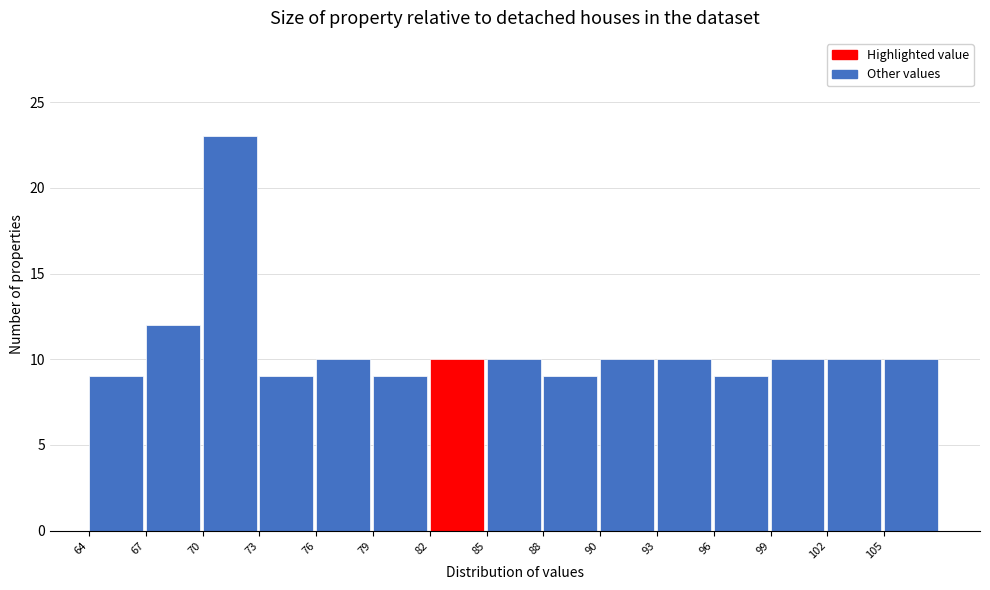

Reading left to right, what are all the values shown in this chart?

64=9	67=12	70=23	73=9	76=10	79=9	82=10	85=10	88=9	90=10	93=10	96=9	99=10	102=10	105=10